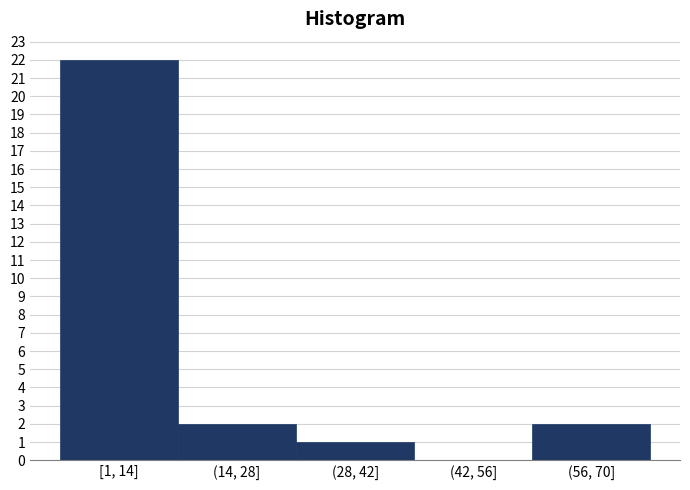

Reading left to right, what are all the values shown in this chart?

[1, 14]=22	(14, 28]=2	(28, 42]=1	(42, 56]=0	(56, 70]=2